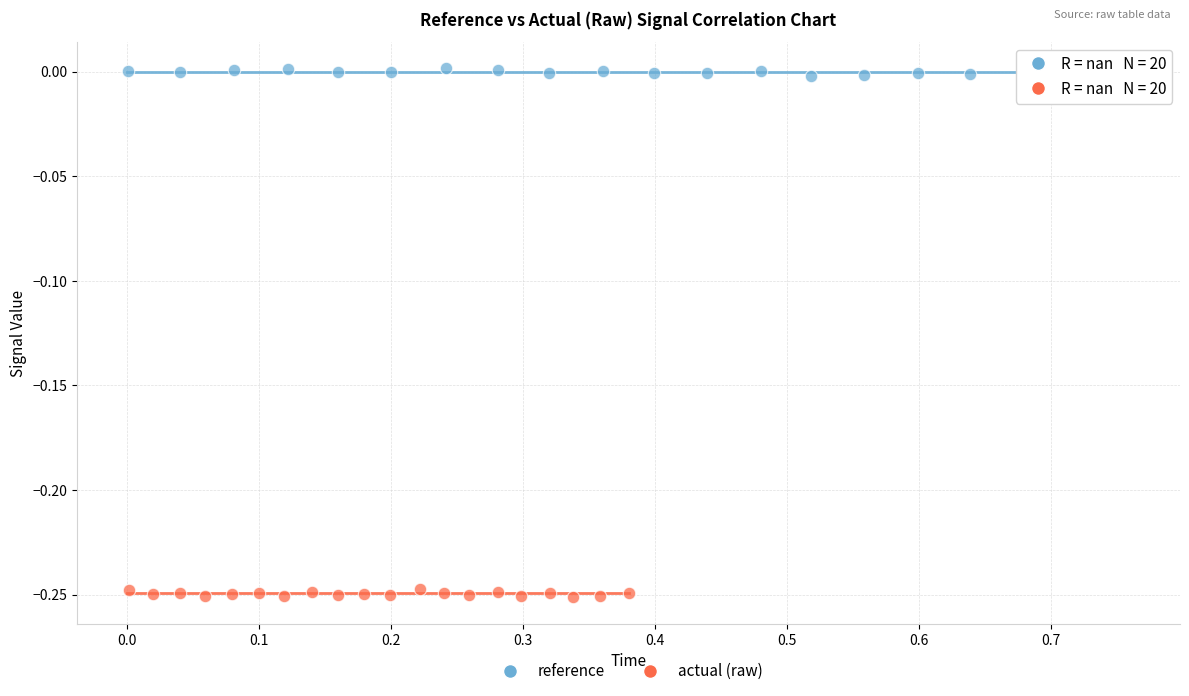

Which series reaches the maximum Y coordinate?

reference